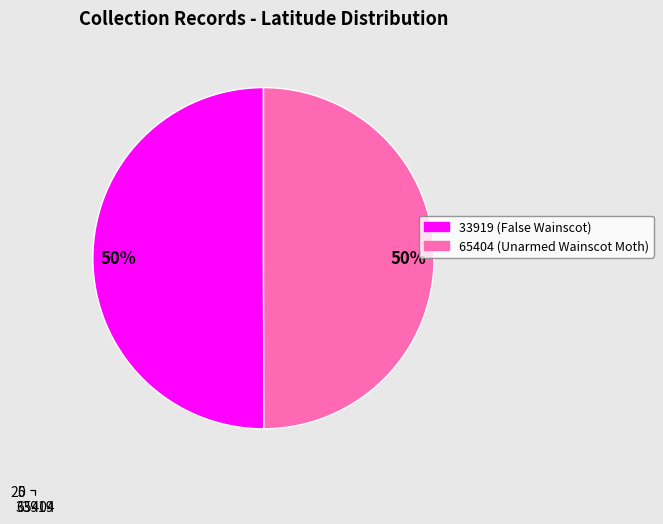

What is the change in value from 33919 to 65404?

-0.1